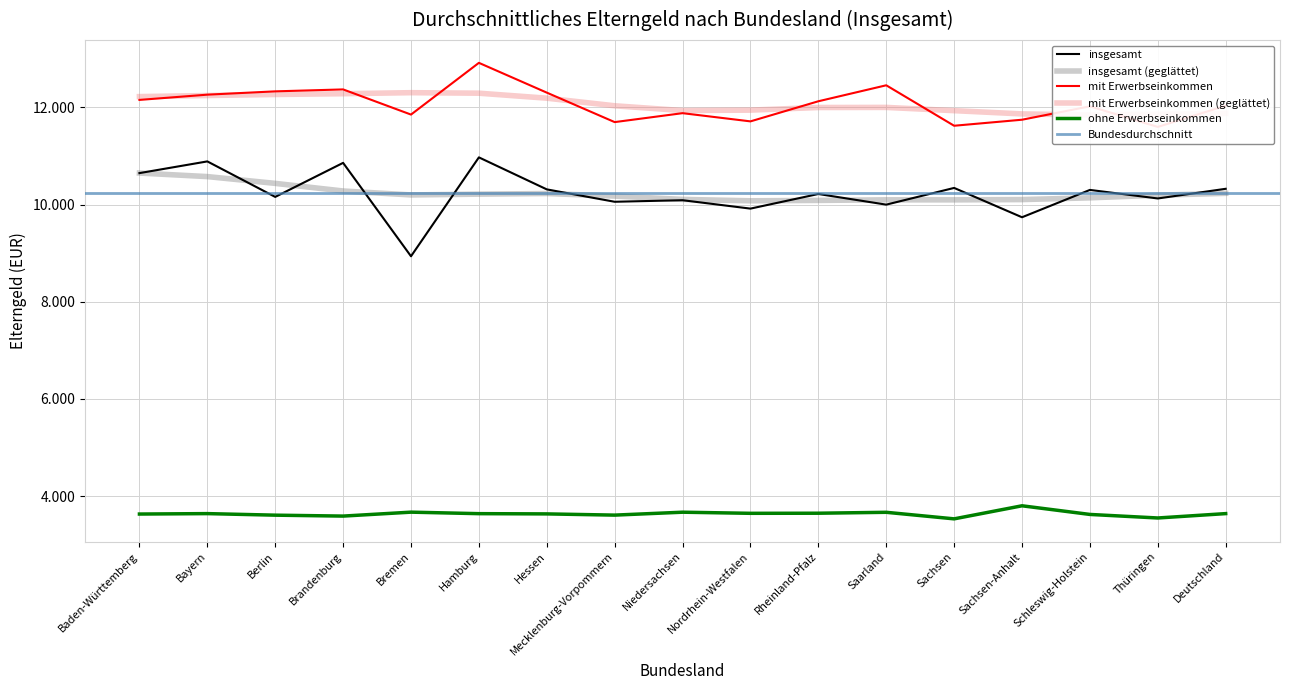

Reading right to left, what are all the values shown in this chart?

insgesamt: 10325	10126	10302	9739	10343	9999	10218	9917	10090	10058	10313	10972	8936	10859	10158	10889	10648
mit Erwerbseinkommen: 12036	11599	12023	11747	11623	12456	12127	11713	11882	11698	12305	12918	11853	12371	12331	12263	12155
ohne Erwerbseinkommen: 3638	3548	3621	3799	3530	3665	3646	3644	3667	3607	3632	3637	3668	3587	3606	3638	3629